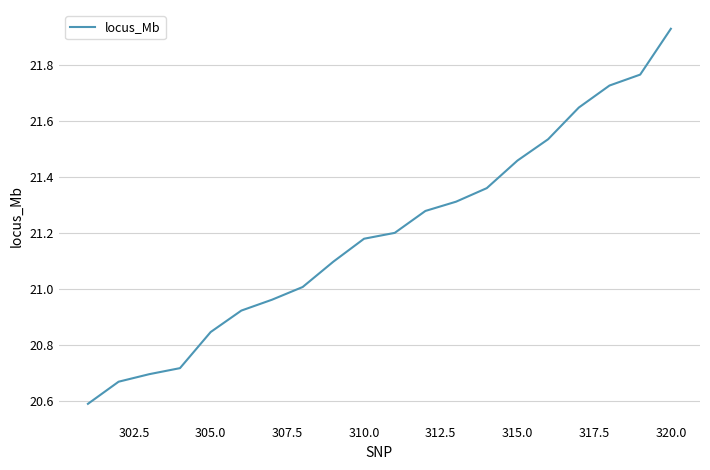

What is the difference between the maximum and minimum values?

1.3